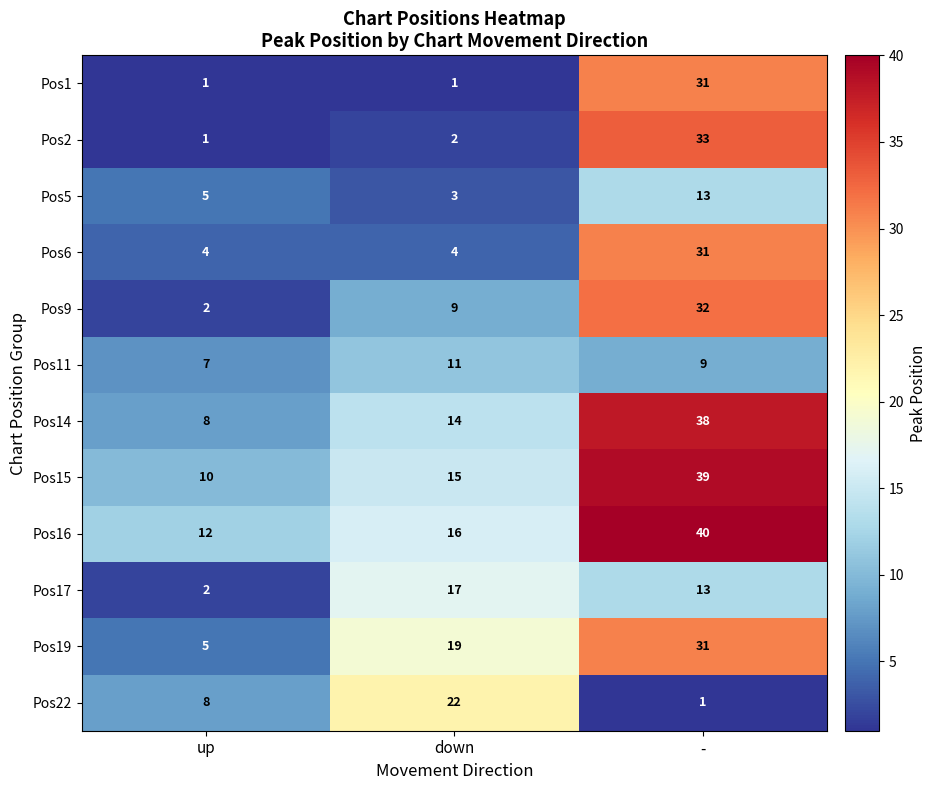

What is the sum of all Pos6 values?

39